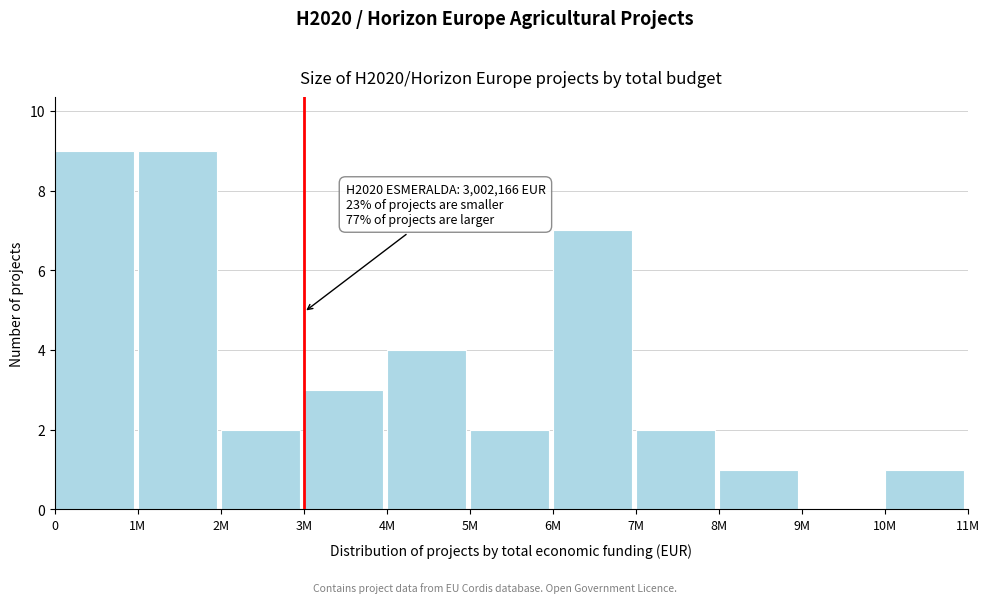

Reading left to right, what are all the values shown in this chart?

0=9	1M=9	2M=2	3M=3	4M=4	5M=2	6M=7	7M=2	8M=1	9M=0	10M=1